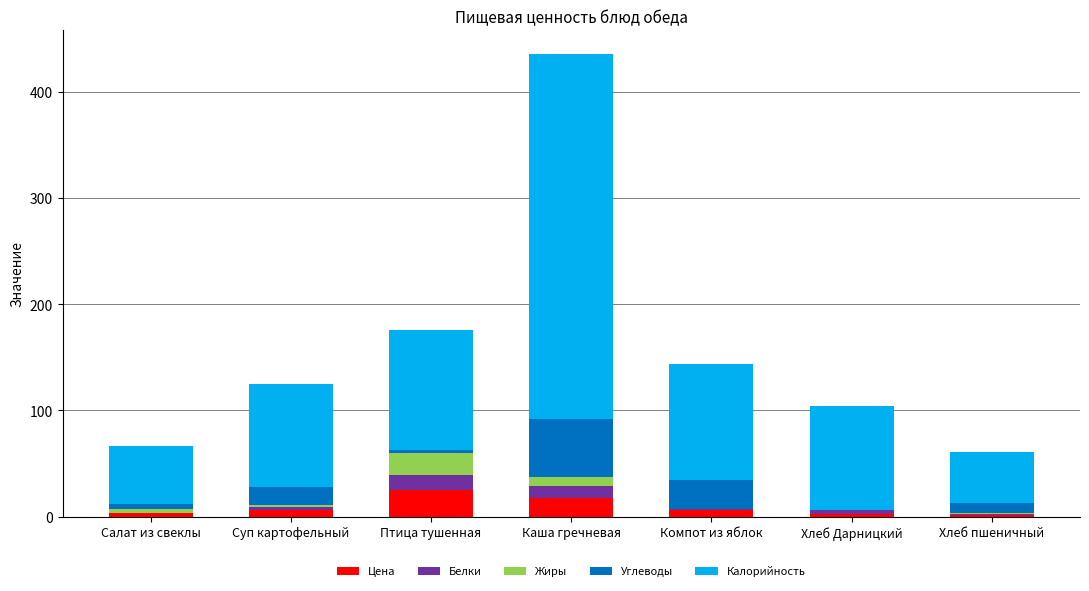

At which category is the sum across all series the highest?

Каша гречневая